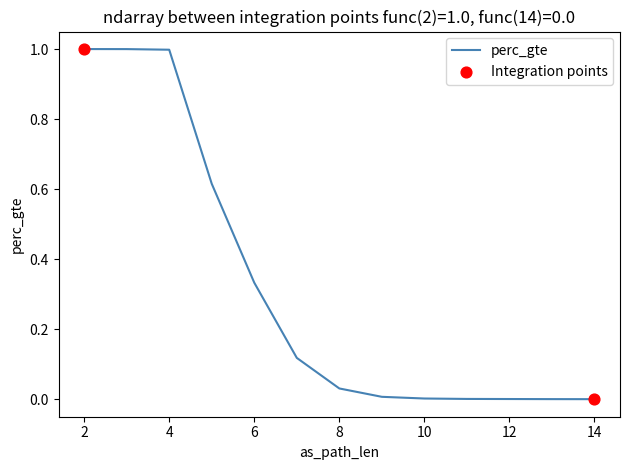

Which has a higher value, 6 or 14?

6